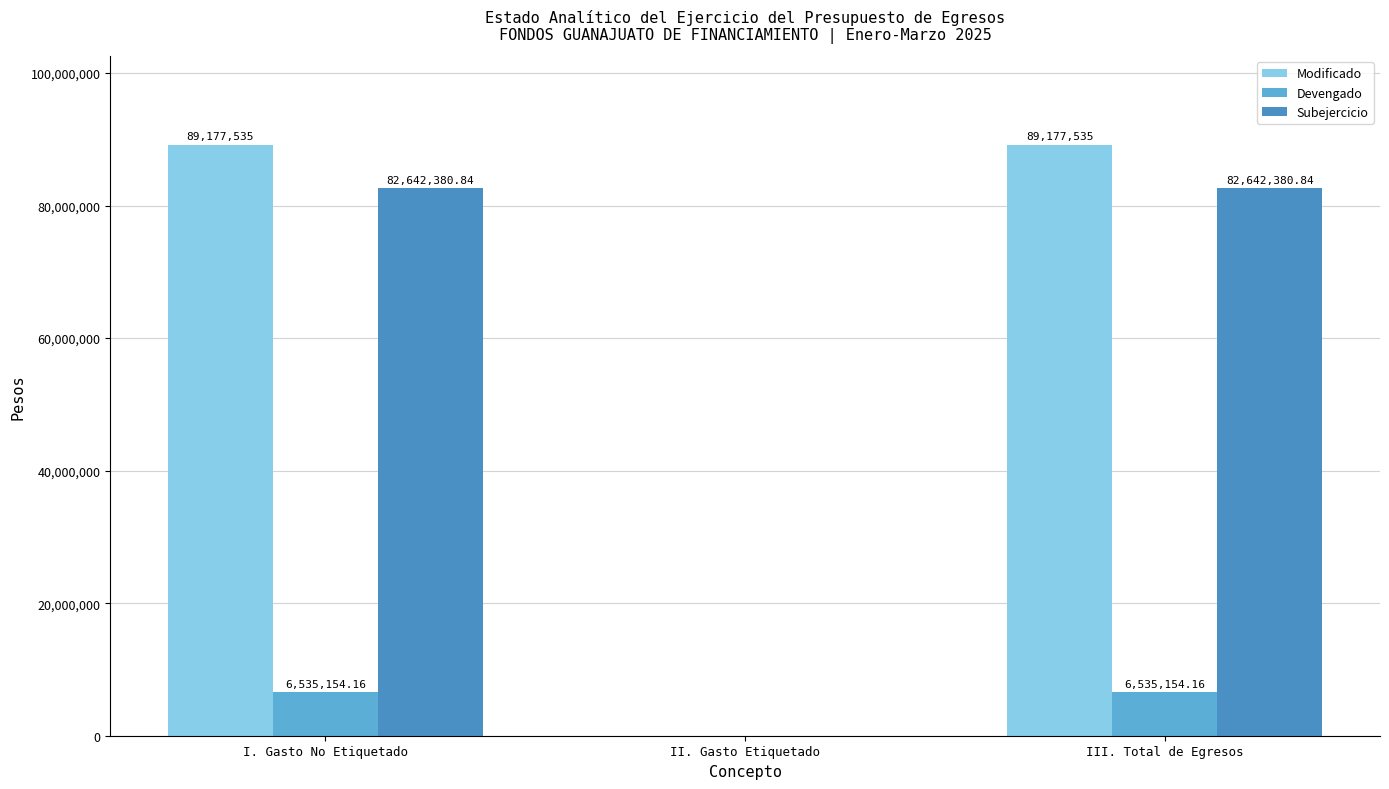

At which label does Devengado first exceed 6535154?

I. Gasto No Etiquetado